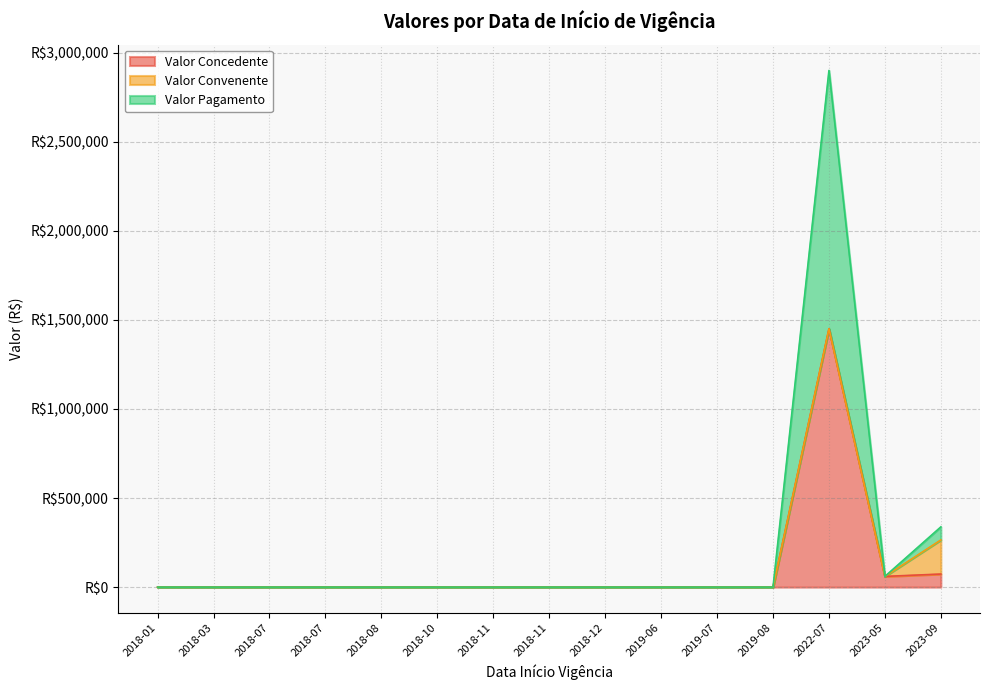

How many interior local valleys does the Valor Concedente series have?

2